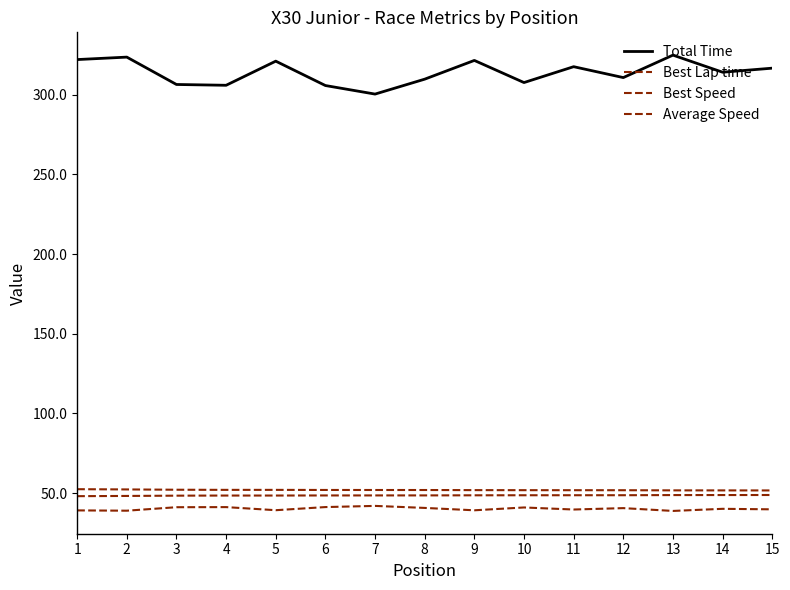

Is this an area chart (filled region under the line)?

No